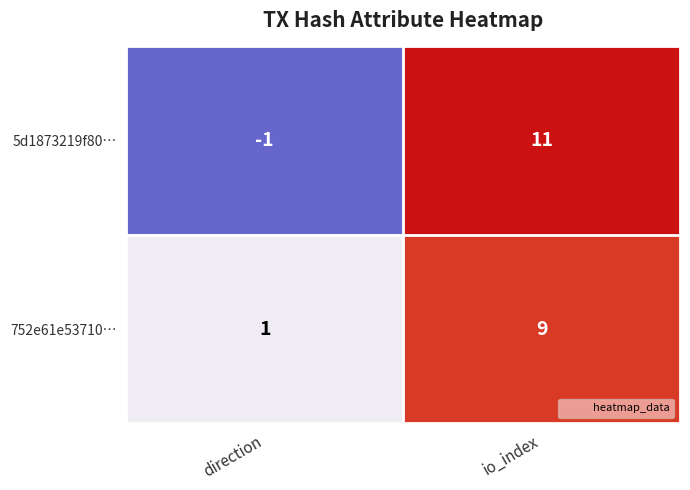

At which category does the chart reach its peak across all series?

io_index